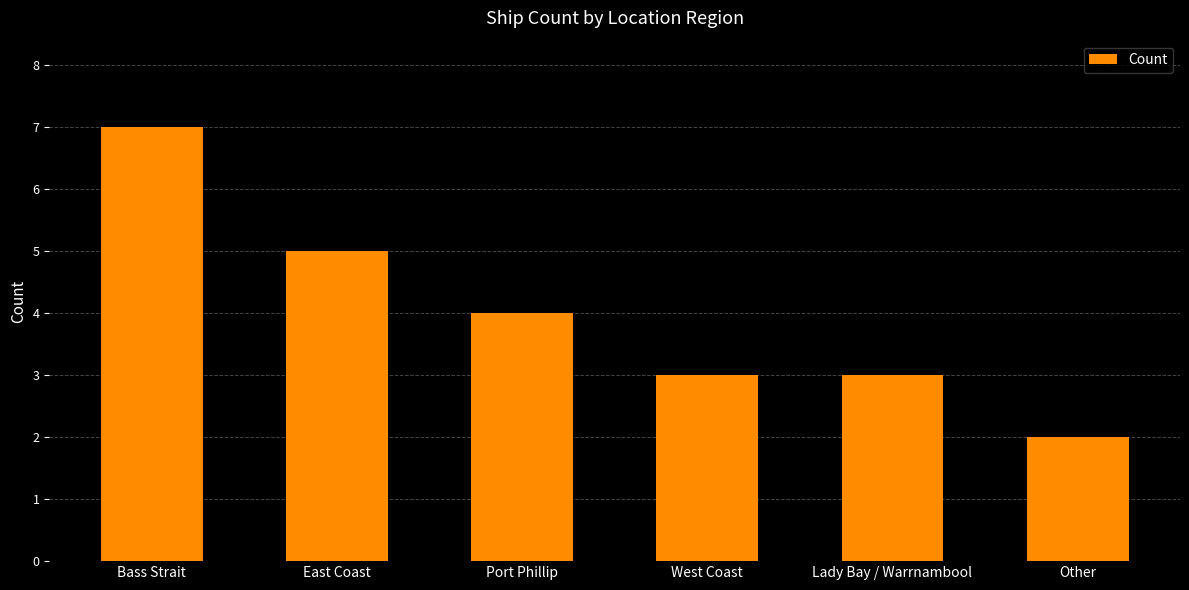

What value does the data have at East Coast?

5